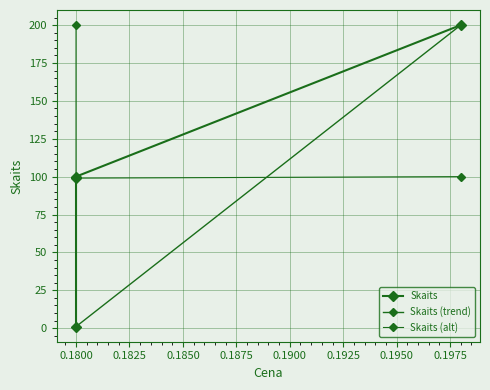

Is this an area chart (filled region under the line)?

No